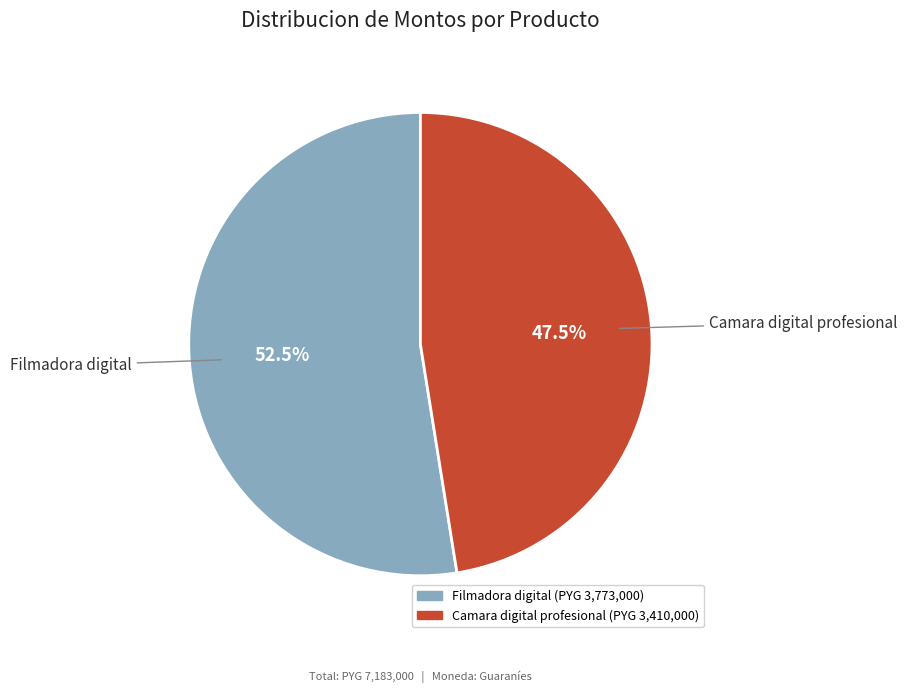

What percentage is NOT represented by Filmadora digital?

47.5%